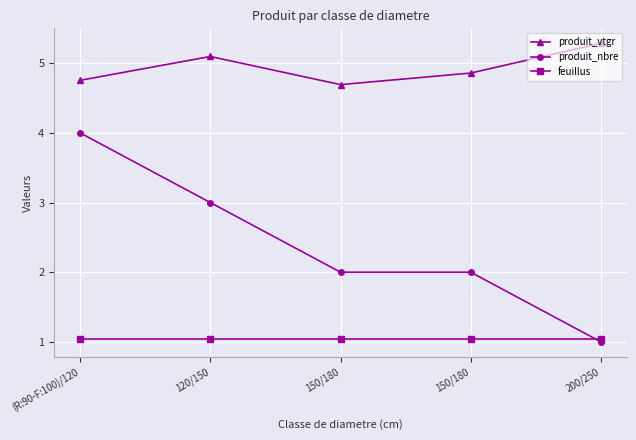

Between 120/150 and 150/180, which series saw the biggest shift?

produit_nbre